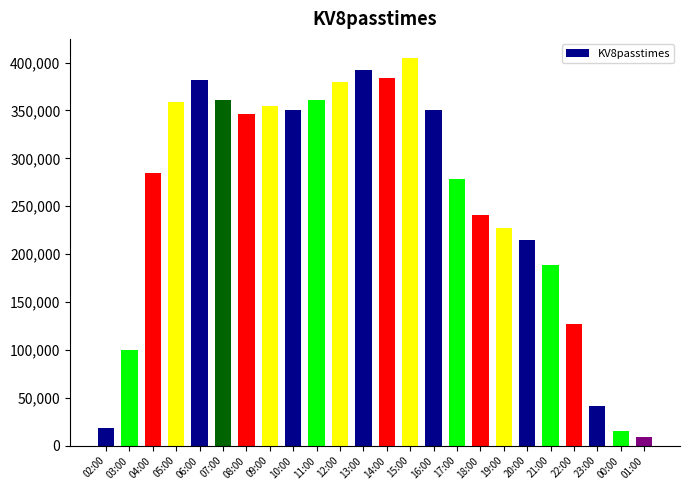

Between 03:00 and 22:00, which is larger?

22:00